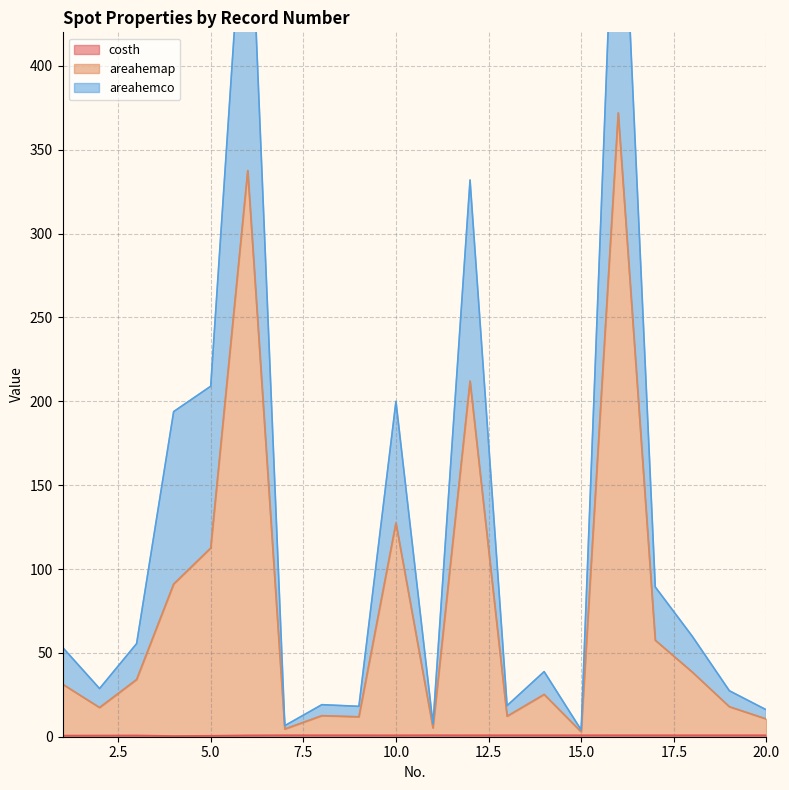

Which series has the largest total across all categories?

areahemco